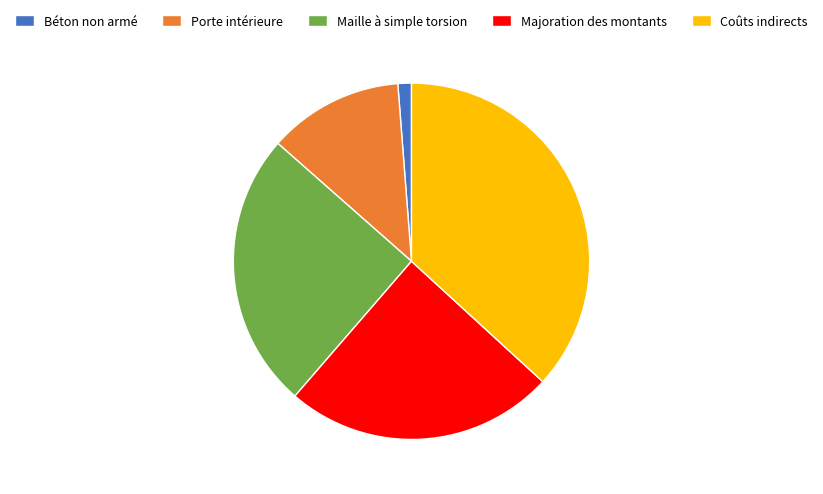

Rank the categories by value from highest to lowest.

Coûts indirects, Maille à simple torsion, Majoration des montants, Porte intérieure, Béton non armé